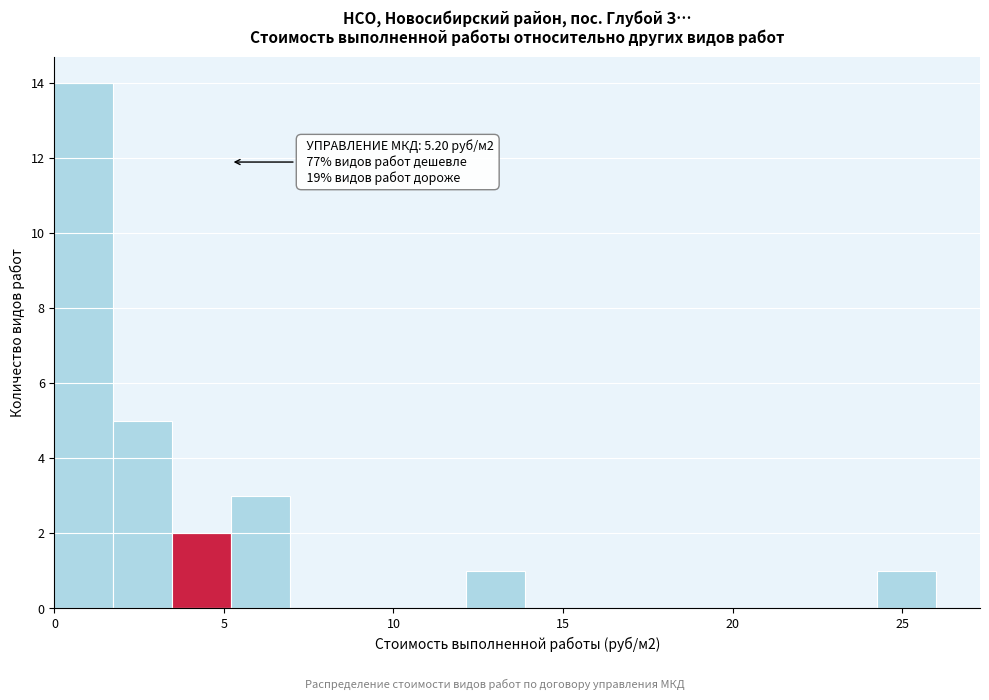

Around what value on the x-axis is the tallest bar? Give the approximate position of its centre, as read against the axis.

1.0